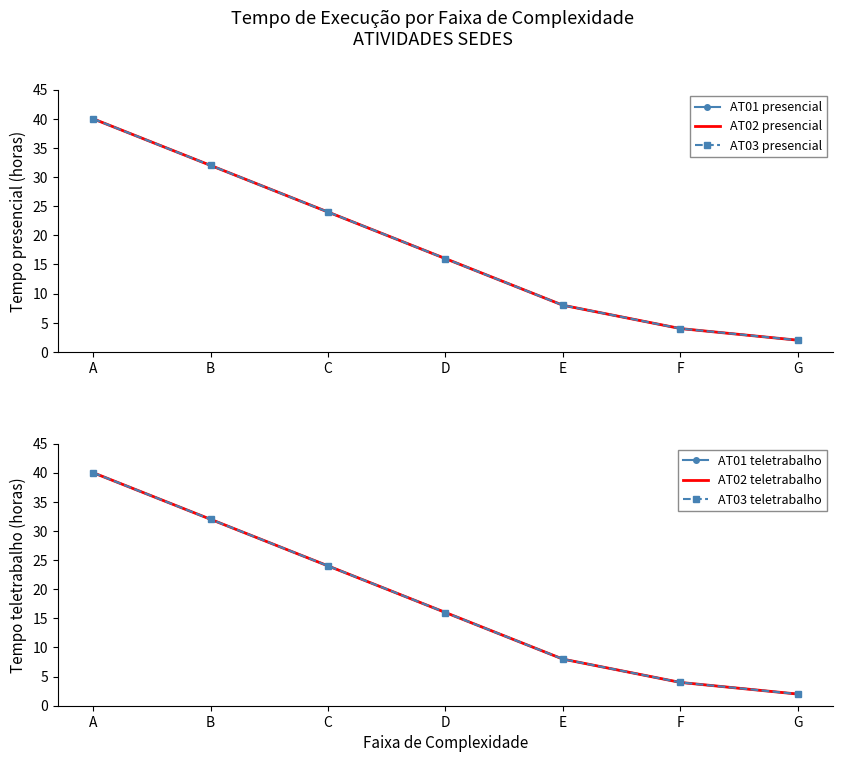

Rank the series by their maximum value, from lowest to highest.

AT01 presencial, AT02 presencial, AT03 presencial, AT01 teletrabalho, AT02 teletrabalho, AT03 teletrabalho